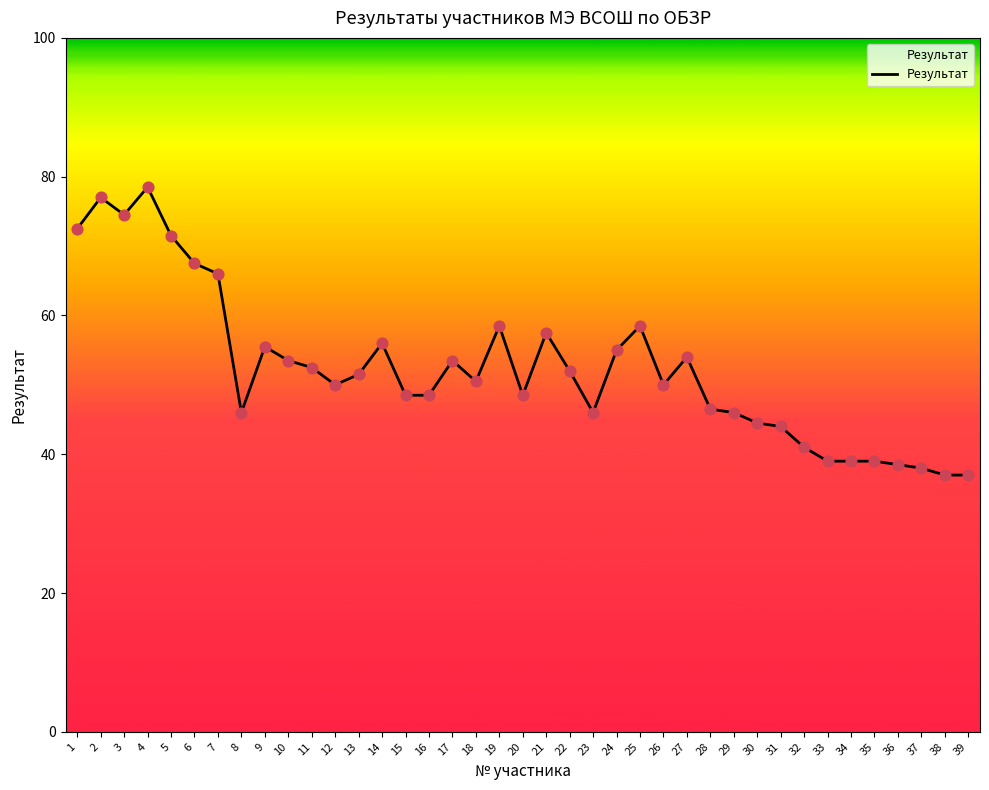

Between 1 and 37, which is larger?

1